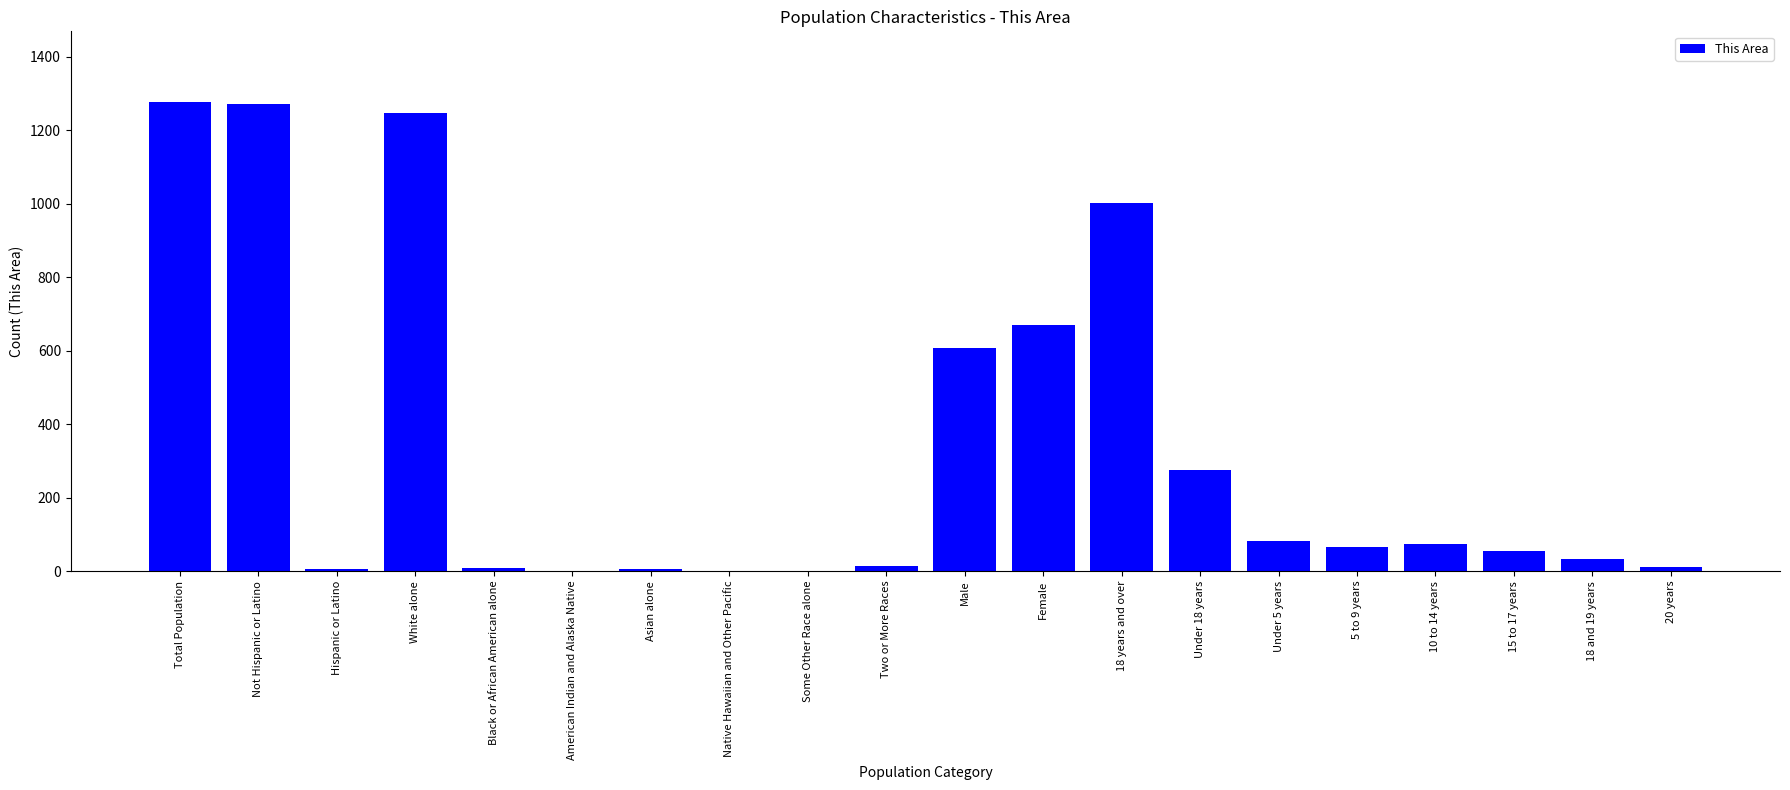

At which label does the data first exceed 66?

Total Population